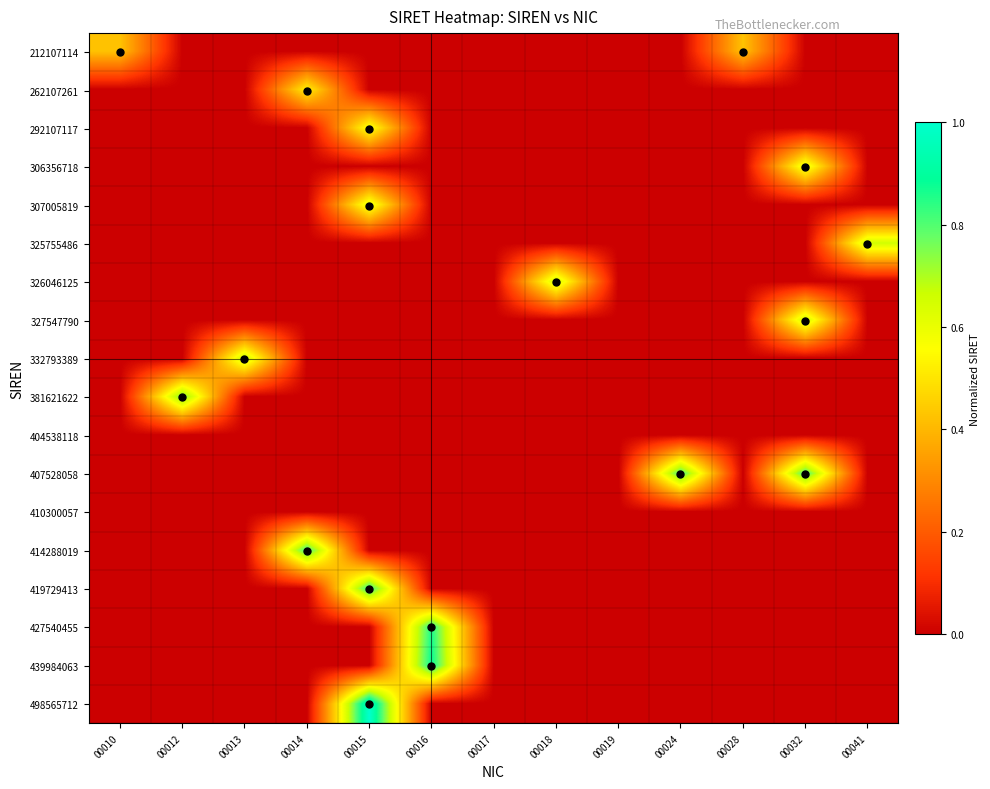

Reading left to right, list all the values displayed in this chart.

212107114: 00010=0.4	00012=0.0	00013=0.0	00014=0.0	00015=0.0	00016=0.0	00017=0.0	00018=0.0	00019=0.0	00024=0.0	00028=0.4	00032=0.0	00041=0.0
262107261: 00010=0.0	00012=0.0	00013=0.0	00014=0.5	00015=0.0	00016=0.0	00017=0.0	00018=0.0	00019=0.0	00024=0.0	00028=0.0	00032=0.0	00041=0.0
292107117: 00010=0.0	00012=0.0	00013=0.0	00014=0.0	00015=0.6	00016=0.0	00017=0.0	00018=0.0	00019=0.0	00024=0.0	00028=0.0	00032=0.0	00041=0.0
306356718: 00010=0.0	00012=0.0	00013=0.0	00014=0.0	00015=0.0	00016=0.0	00017=0.0	00018=0.0	00019=0.0	00024=0.0	00028=0.0	00032=0.6	00041=0.0
307005819: 00010=0.0	00012=0.0	00013=0.0	00014=0.0	00015=0.6	00016=0.0	00017=0.0	00018=0.0	00019=0.0	00024=0.0	00028=0.0	00032=0.0	00041=0.0
325755486: 00010=0.0	00012=0.0	00013=0.0	00014=0.0	00015=0.0	00016=0.0	00017=0.0	00018=0.0	00019=0.0	00024=0.0	00028=0.0	00032=0.0	00041=0.7
326046125: 00010=0.0	00012=0.0	00013=0.0	00014=0.0	00015=0.0	00016=0.0	00017=0.0	00018=0.7	00019=0.0	00024=0.0	00028=0.0	00032=0.0	00041=0.0
327547790: 00010=0.0	00012=0.0	00013=0.0	00014=0.0	00015=0.0	00016=0.0	00017=0.0	00018=0.0	00019=0.0	00024=0.0	00028=0.0	00032=0.7	00041=0.0
332793389: 00010=0.0	00012=0.0	00013=0.7	00014=0.0	00015=0.0	00016=0.0	00017=0.0	00018=0.0	00019=0.0	00024=0.0	00028=0.0	00032=0.0	00041=0.0
381621622: 00010=0.0	00012=0.8	00013=0.0	00014=0.0	00015=0.0	00016=0.0	00017=0.0	00018=0.0	00019=0.0	00024=0.0	00028=0.0	00032=0.0	00041=0.0
404538118: 00010=0.0	00012=0.0	00013=0.0	00014=0.0	00015=0.0	00016=0.0	00017=0.0	00018=0.0	00019=0.0	00024=0.0	00028=0.0	00032=0.0	00041=0.0
407528058: 00010=0.0	00012=0.0	00013=0.0	00014=0.0	00015=0.0	00016=0.0	00017=0.0	00018=0.0	00019=0.0	00024=0.8	00028=0.0	00032=0.8	00041=0.0
410300057: 00010=0.0	00012=0.0	00013=0.0	00014=0.0	00015=0.0	00016=0.0	00017=0.0	00018=0.0	00019=0.0	00024=0.0	00028=0.0	00032=0.0	00041=0.0
414288019: 00010=0.0	00012=0.0	00013=0.0	00014=0.8	00015=0.0	00016=0.0	00017=0.0	00018=0.0	00019=0.0	00024=0.0	00028=0.0	00032=0.0	00041=0.0
419729413: 00010=0.0	00012=0.0	00013=0.0	00014=0.0	00015=0.8	00016=0.0	00017=0.0	00018=0.0	00019=0.0	00024=0.0	00028=0.0	00032=0.0	00041=0.0
427540455: 00010=0.0	00012=0.0	00013=0.0	00014=0.0	00015=0.0	00016=0.9	00017=0.0	00018=0.0	00019=0.0	00024=0.0	00028=0.0	00032=0.0	00041=0.0
439984063: 00010=0.0	00012=0.0	00013=0.0	00014=0.0	00015=0.0	00016=0.9	00017=0.0	00018=0.0	00019=0.0	00024=0.0	00028=0.0	00032=0.0	00041=0.0
498565712: 00010=0.0	00012=0.0	00013=0.0	00014=0.0	00015=1.0	00016=0.0	00017=0.0	00018=0.0	00019=0.0	00024=0.0	00028=0.0	00032=0.0	00041=0.0